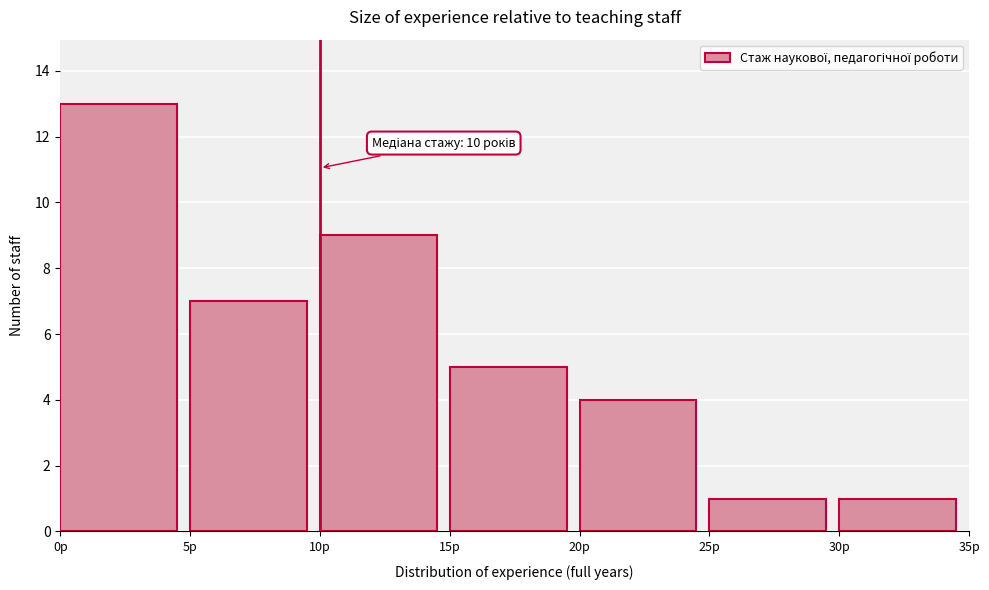

Which range on the x-axis has the tallest bar?

0 to 5